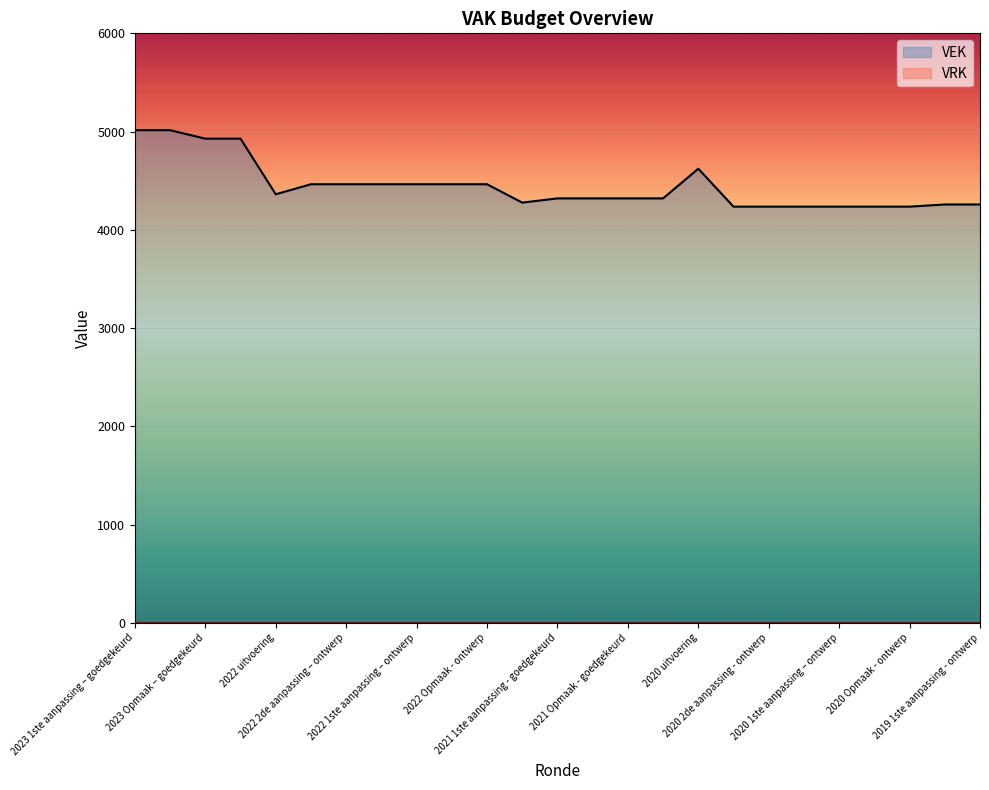

Does the chart display data point markers on the line(s)?

No